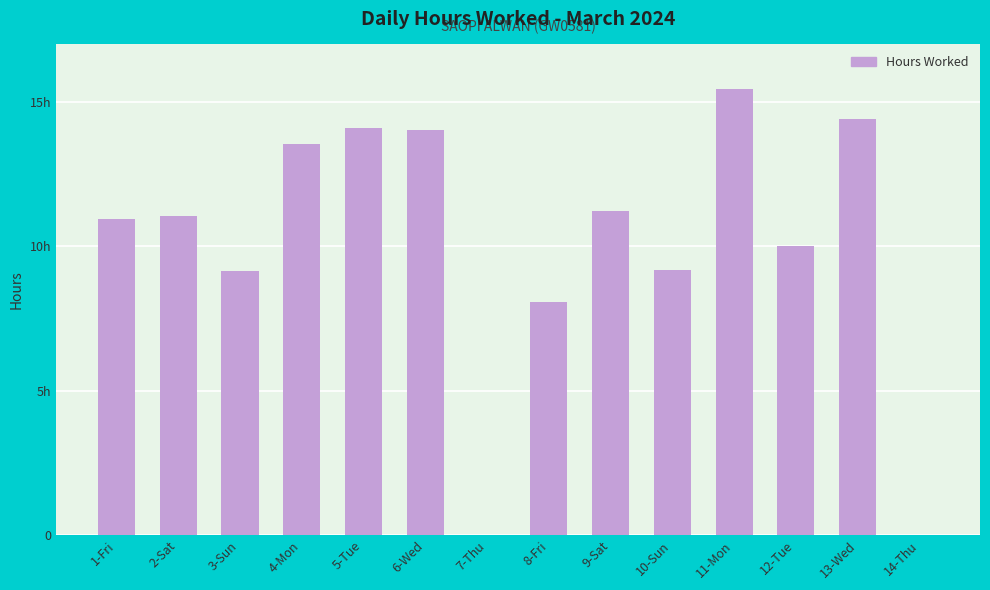

What is the label of the 1st bar from the right?

14-Thu